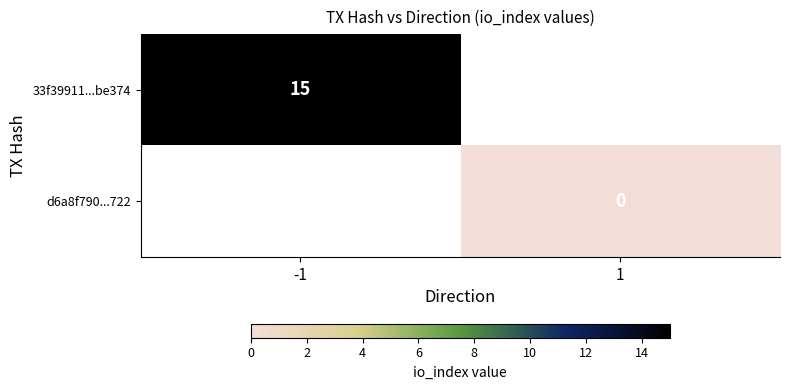

Is it true that 33f39911...be374 equals 21 at -1?

False